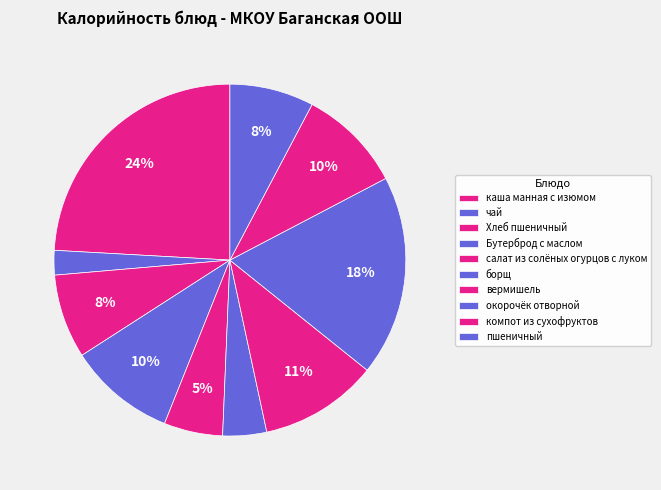

Rank the categories by value from lowest to highest.

чай, борщ, салат из солёных огурцов с луком, Хлеб пшеничный, пшеничный, компот из сухофруктов, Бутерброд с маслом, вермишель, окорочёк отворной, каша манная с изюмом